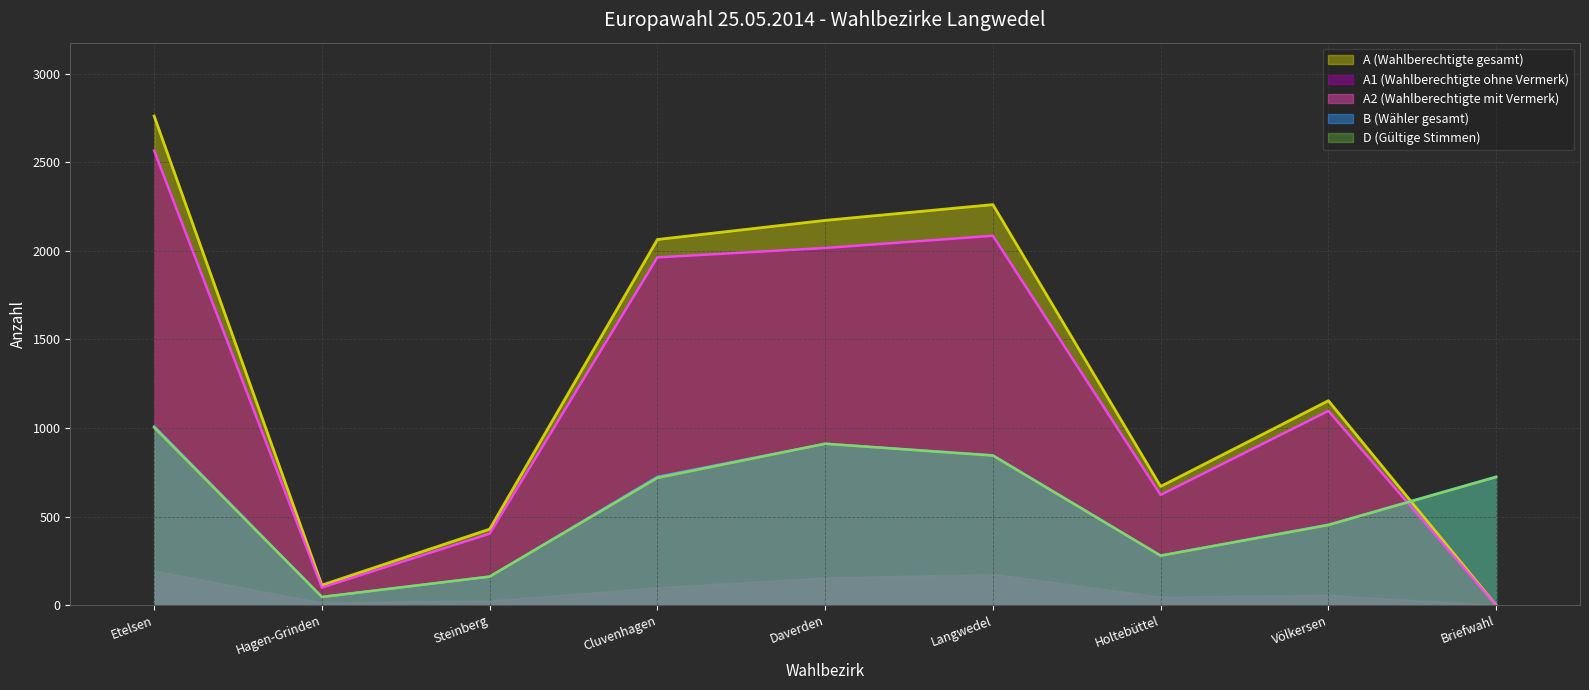

What are all the series names shown in the legend?

A (Wahlberechtigte gesamt), A1 (Wahlberechtigte ohne Vermerk), A2 (Wahlberechtigte mit Vermerk), B (Wähler gesamt), D (Gültige Stimmen)